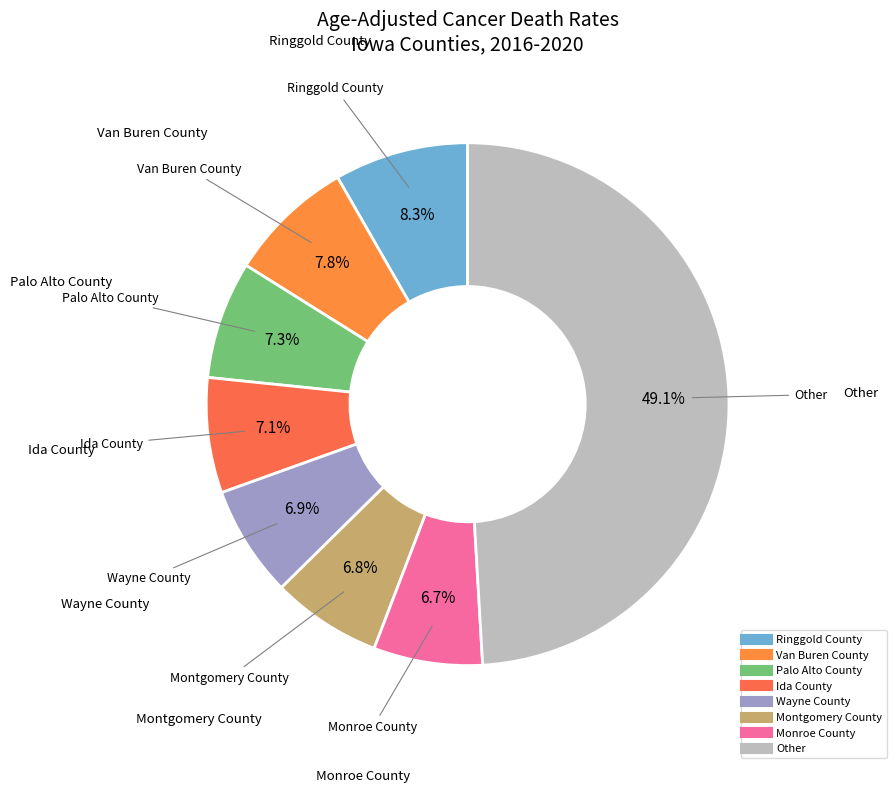

What percentage is the Montgomery County slice, to the nearest percent?

7%